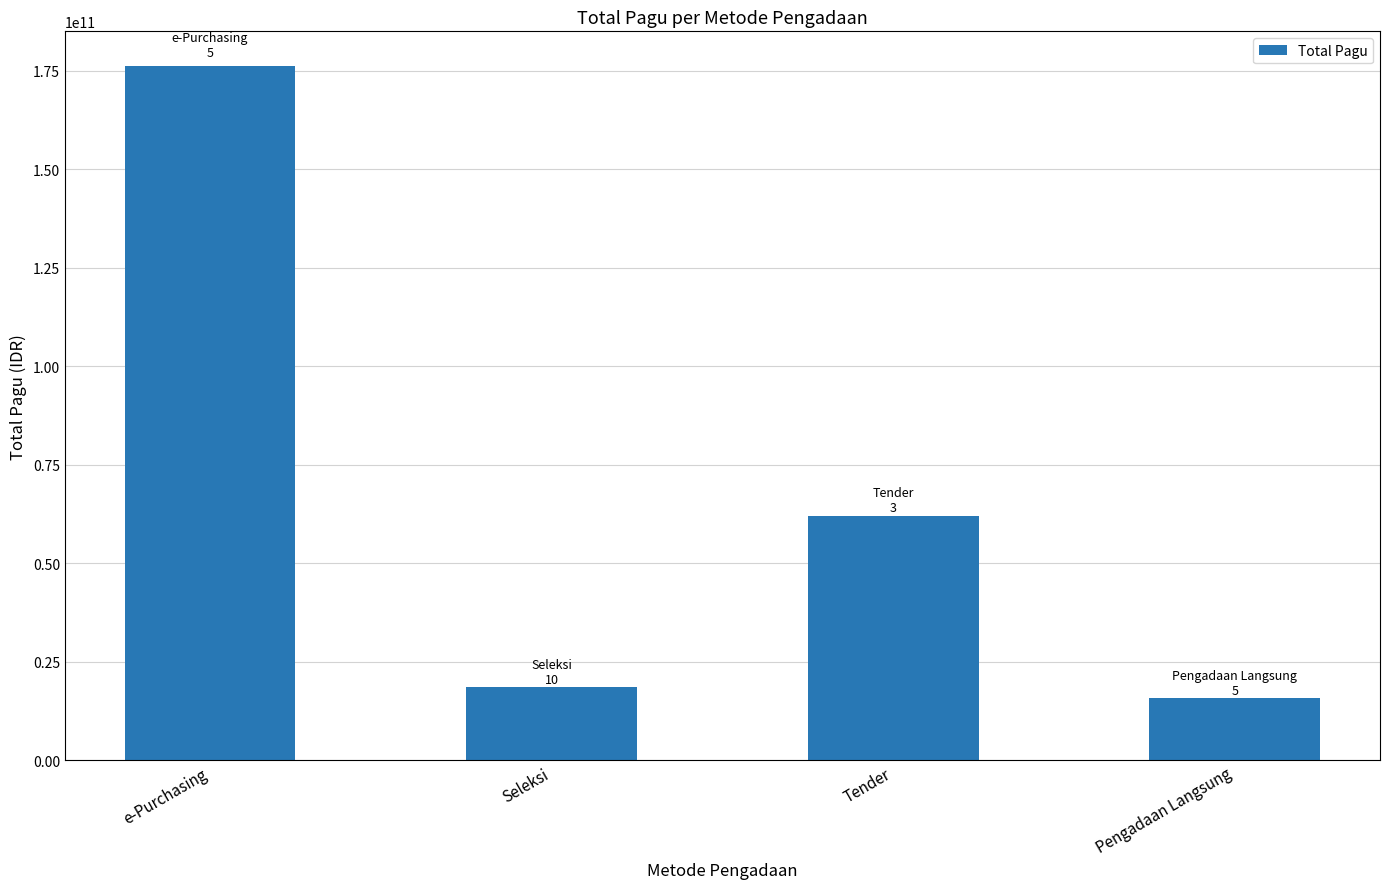

What position from the left is Pengadaan Langsung?

4